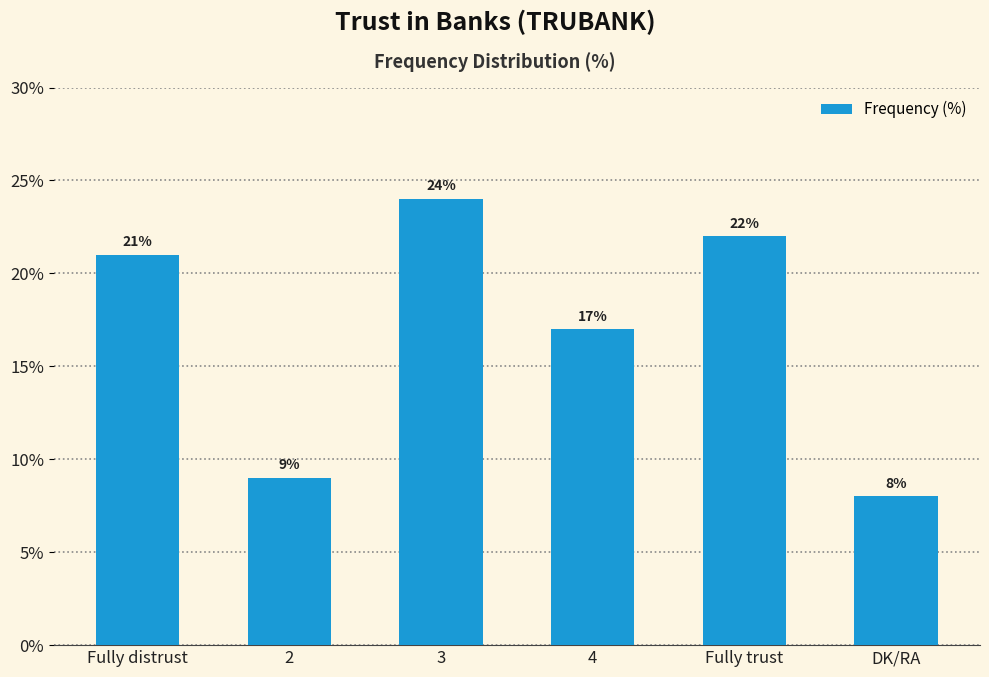

How many distinct data groups are displayed?

1